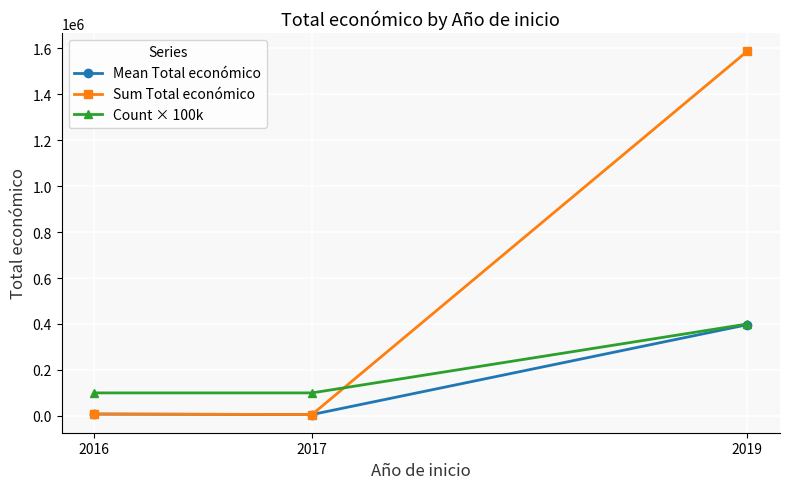

What is the value of the Count × 100k point at the 2nd from the left?

100000.0